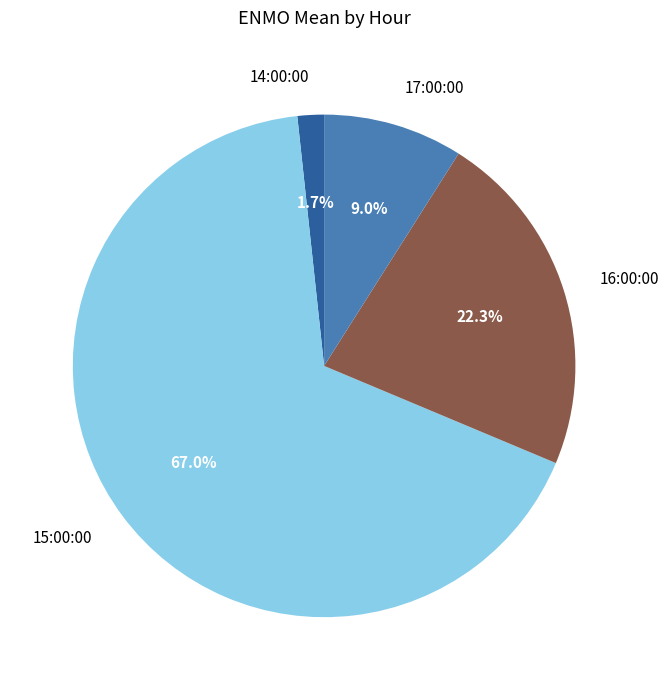

Is it true that 17:00:00 is 1% of the pie?

False